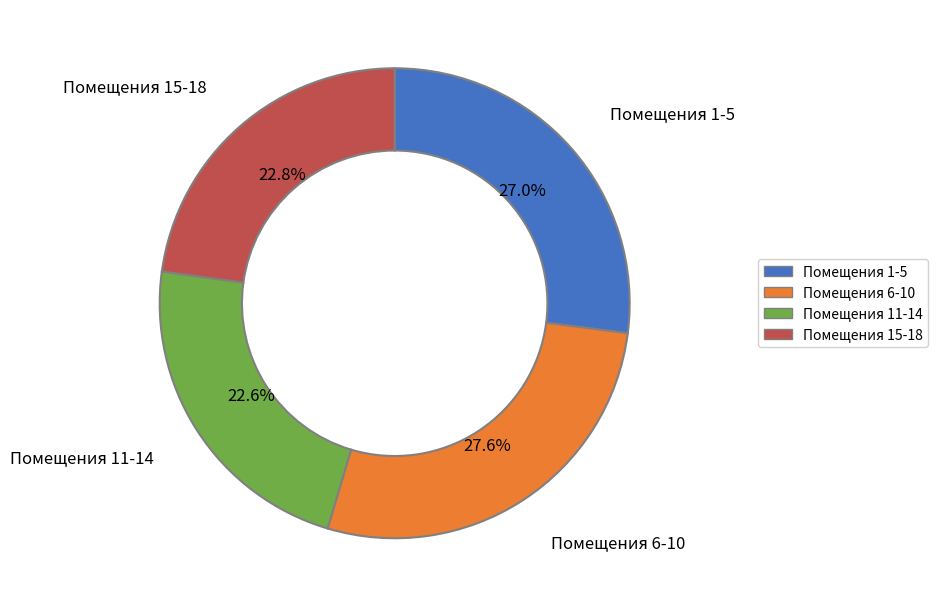

To the nearest percent, what is the difference between the largest and smallest slice percentages?

5%